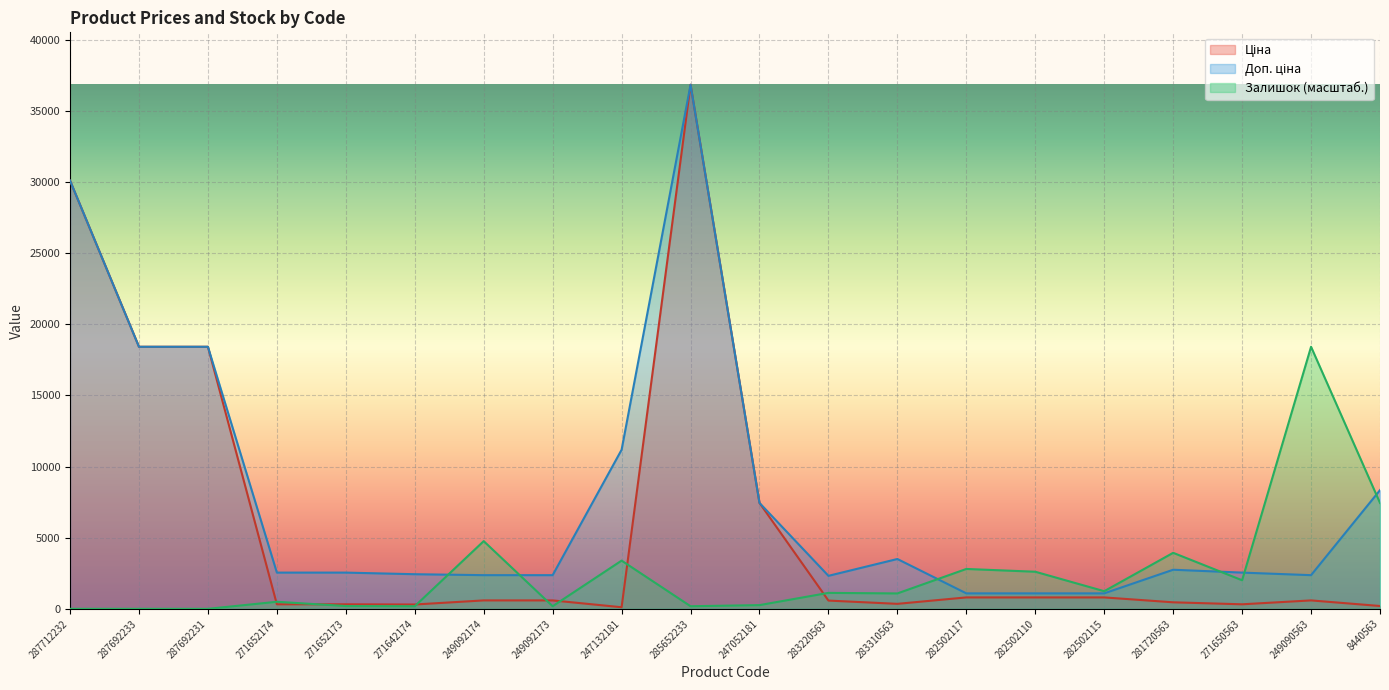

How many lines are shown in the chart?

3